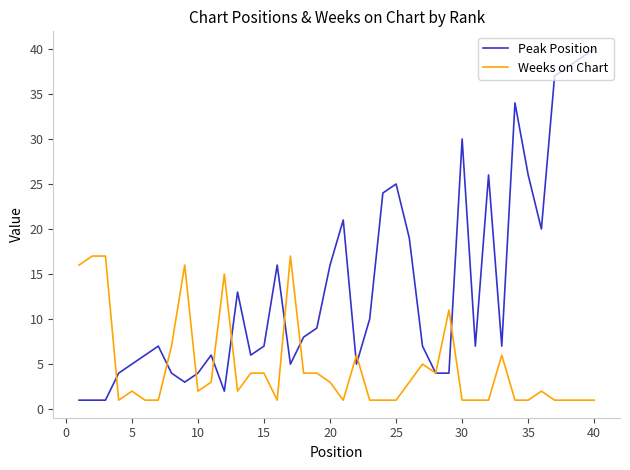

What is the highest value of the Weeks on Chart series?

17